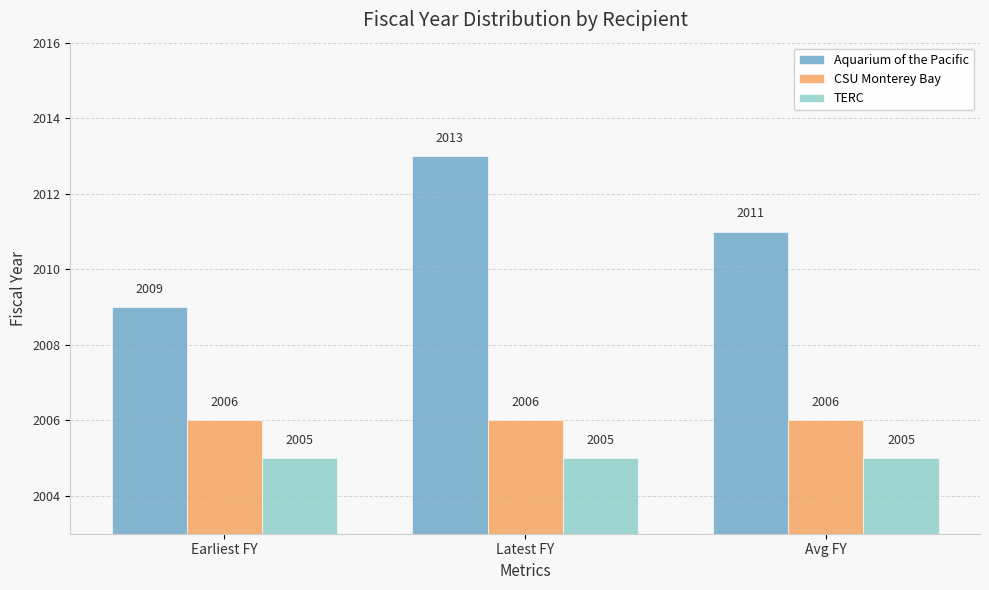

At Latest FY, list the series in order from largest to smallest.

Aquarium of the Pacific, CSU Monterey Bay, TERC